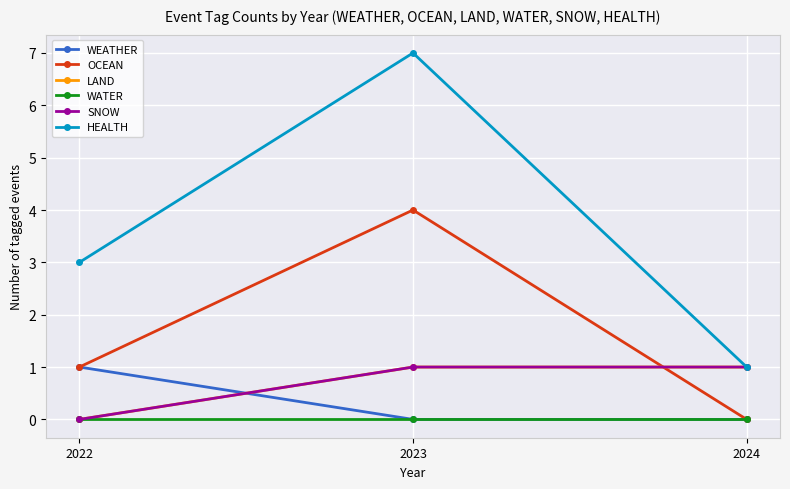

At how many categories does at least one series exceed 1?

2